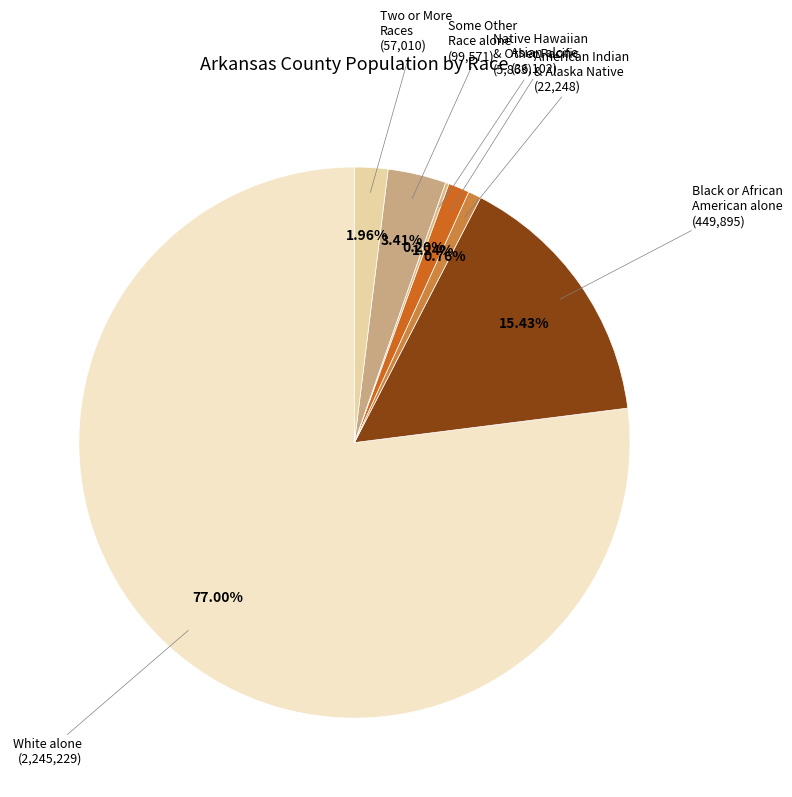

Which category has the biggest portion of the pie?

White alone